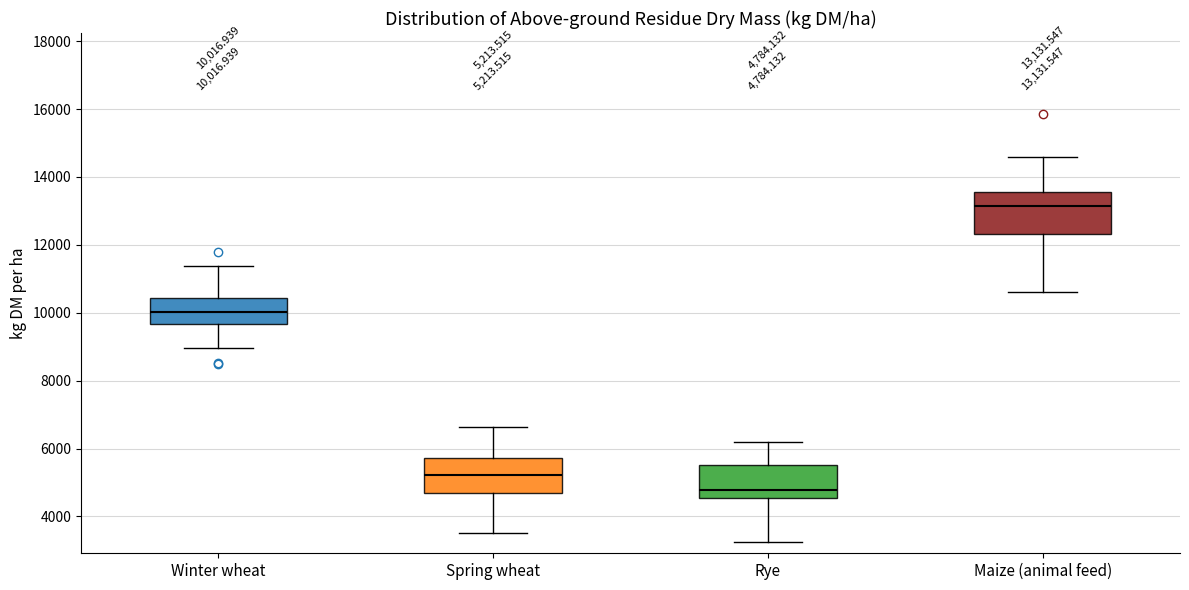

Which box's median line is the lowest?

Rye